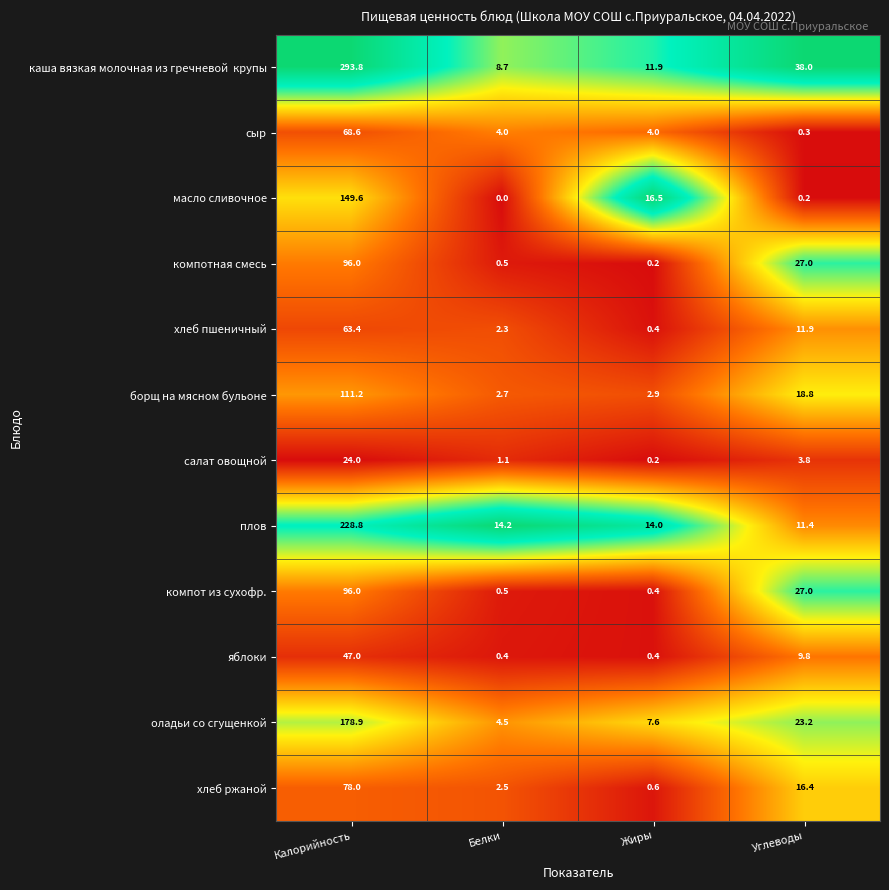

Is it true that масло сливочное equals -65.4 at Белки?

False